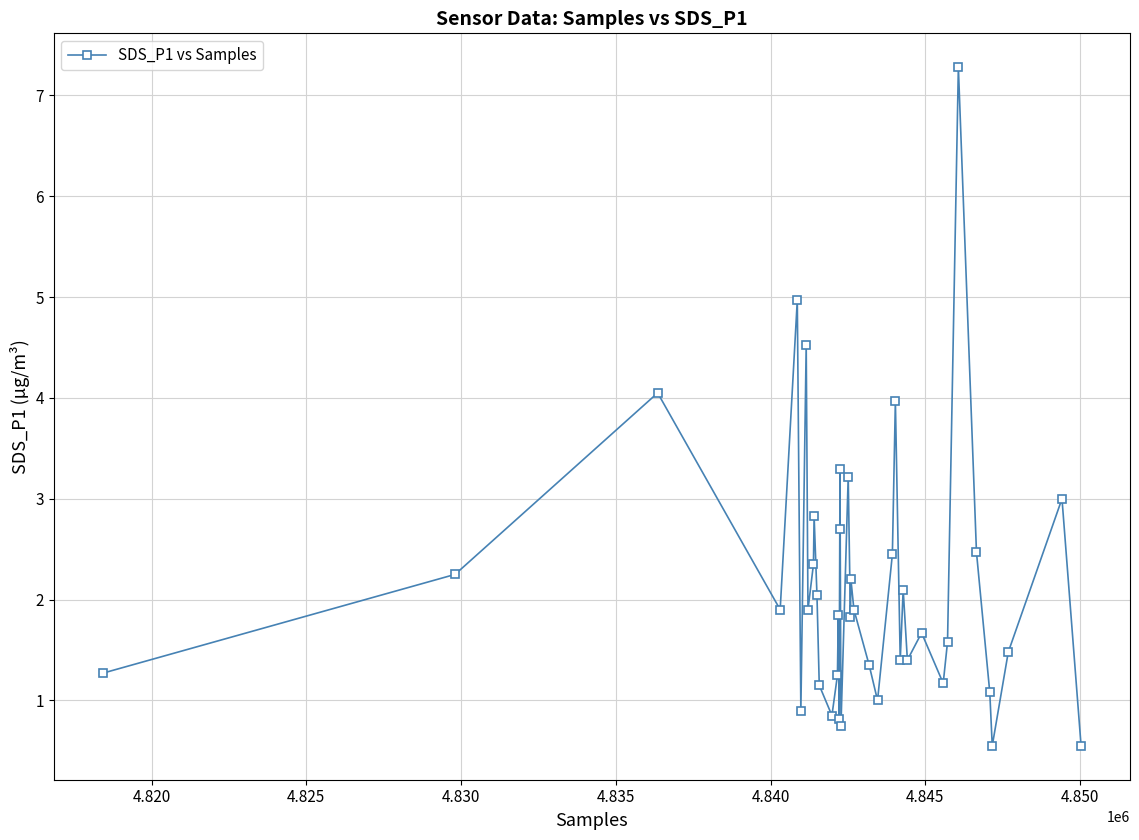

What is the value of the 36th point from the left?

1.1